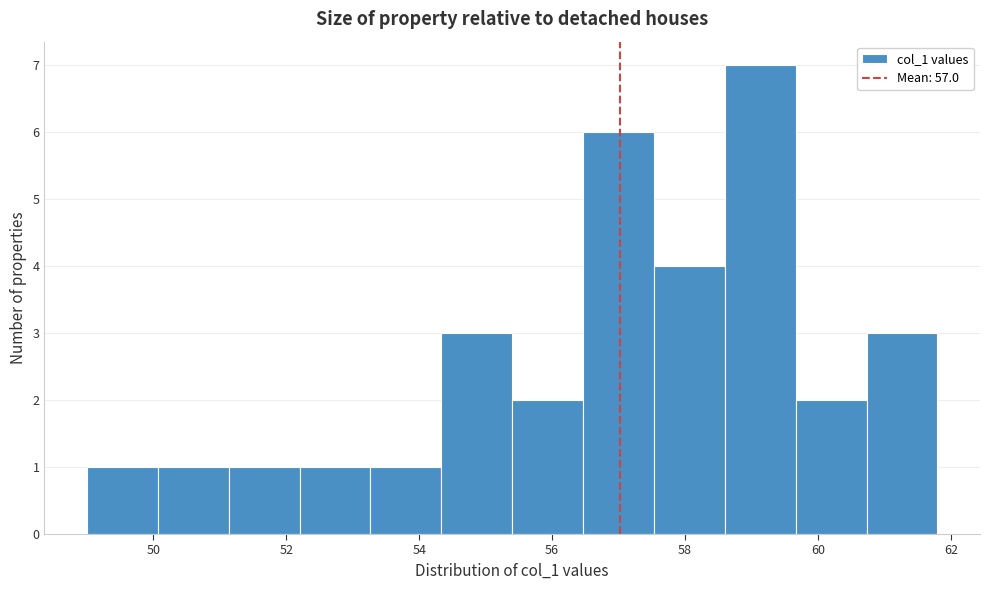

Which range on the x-axis has the tallest bar?

58.6 to 59.6